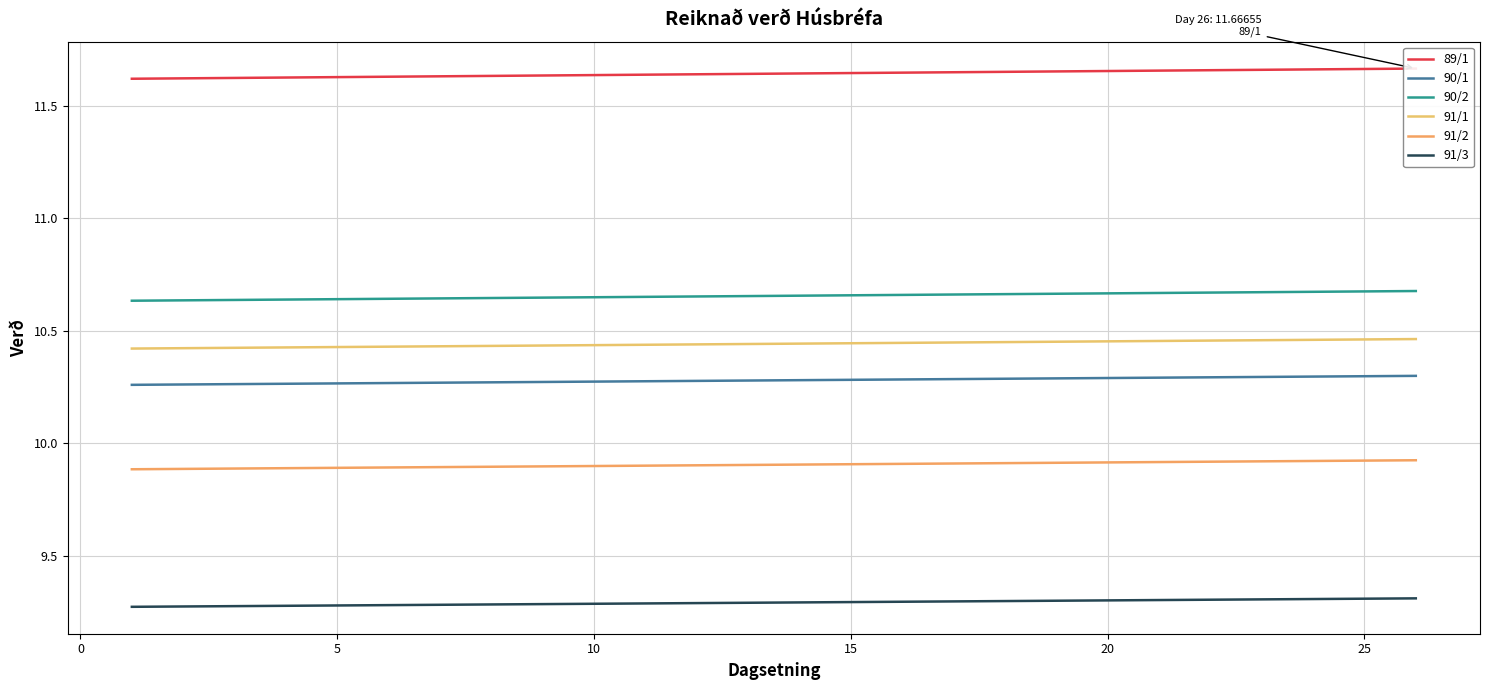

The 90/1 series shows 15.4 at 10. True or false?

False